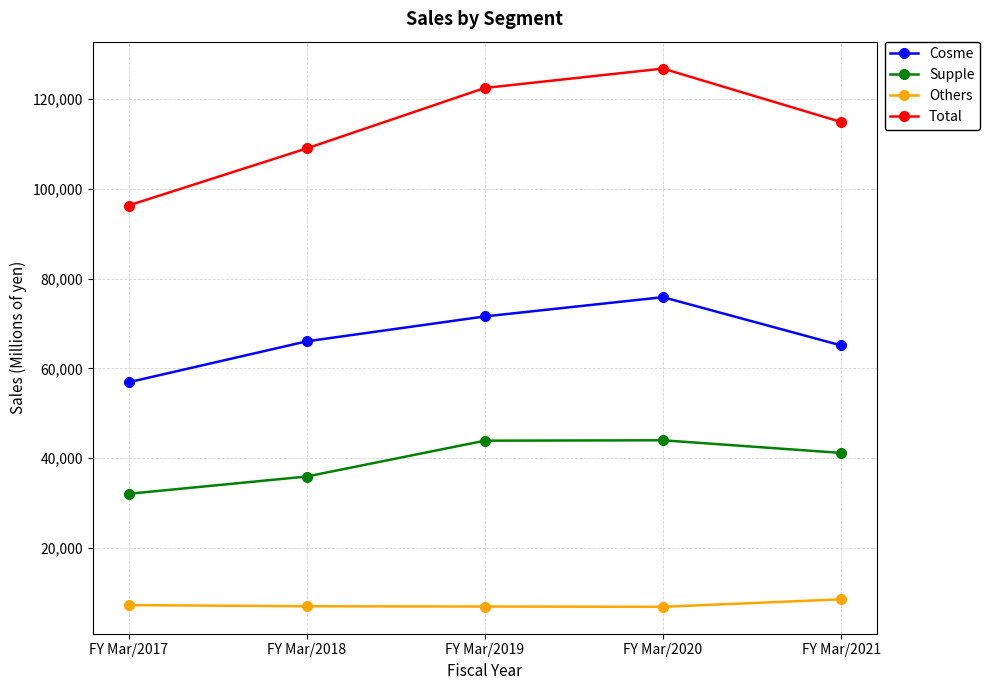

What is the greatest value displayed?

126810